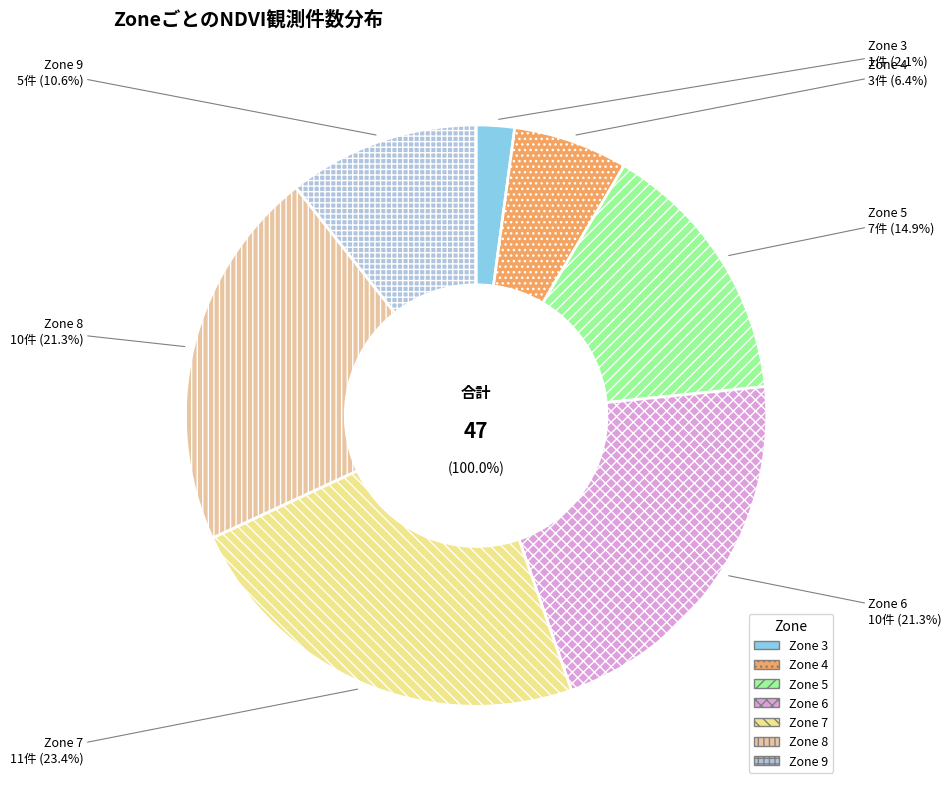

Do 8 and 4 together represent more than half of the pie?

No